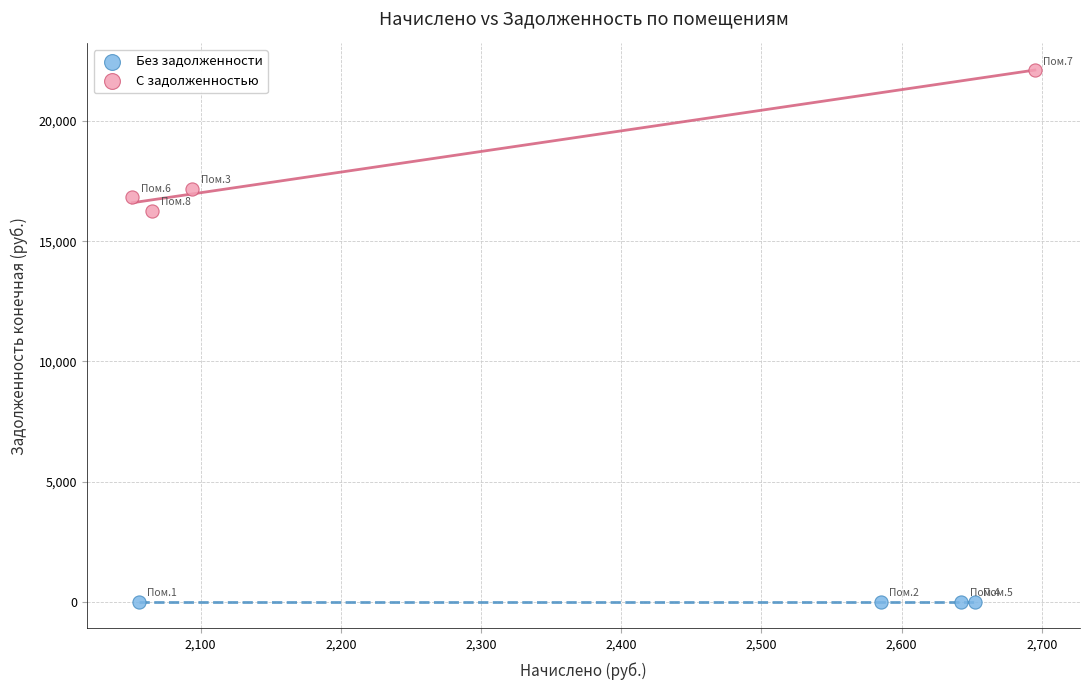

Which series reaches the minimum Y coordinate?

Без задолженности